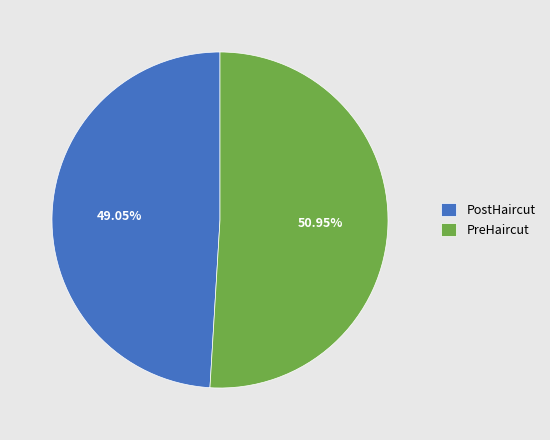

To the nearest percent, what percentage of the pie is PreHaircut?

51%